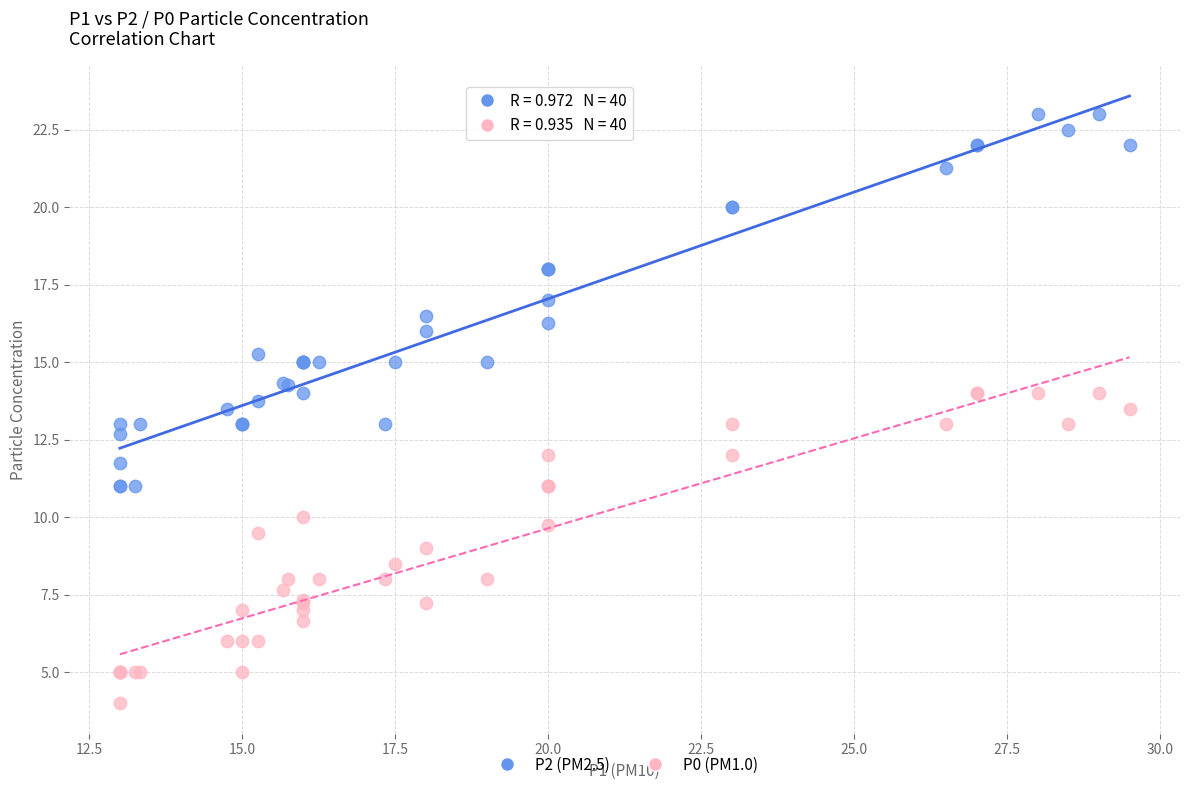

What is the X range (max minus min) for the scatter plot?

16.5